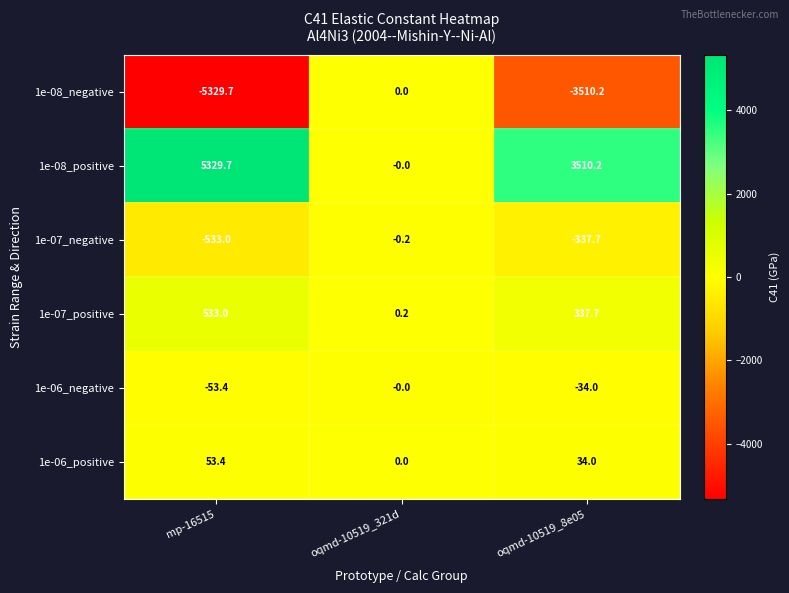

Is it true that 1e-06_negative equals 22.8 at oqmd-10519_321d?

False